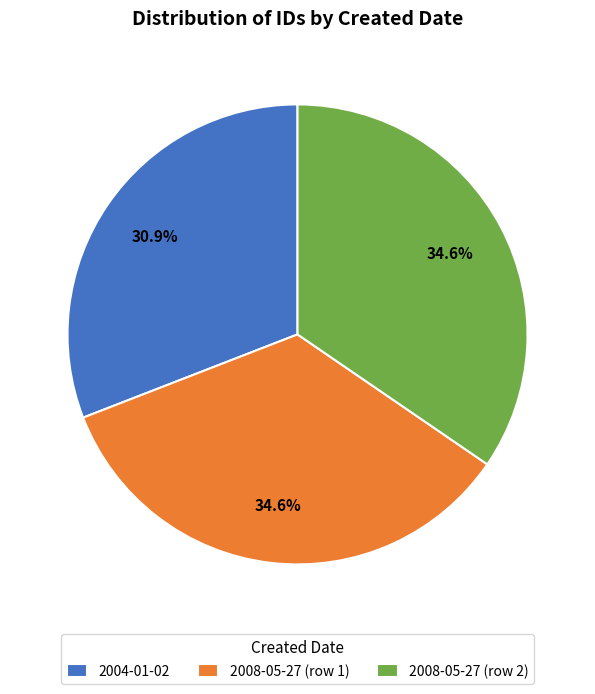

What is the smallest slice in the pie chart?

2004-01-02